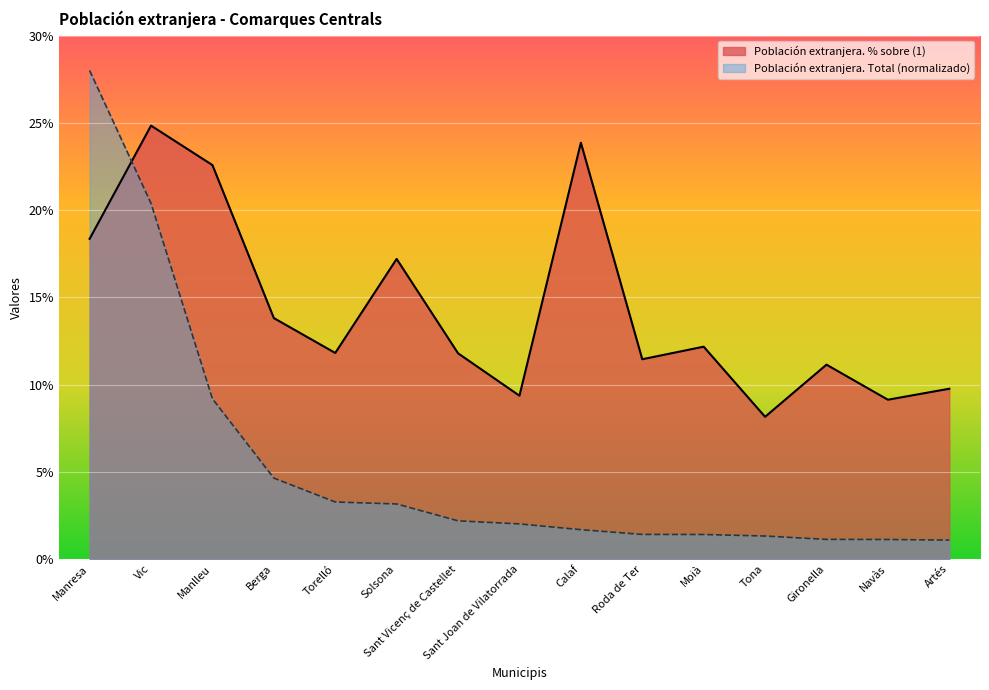

List the labels in order of Población extranjera. % sobre (1) value, smallest first.

Tona, Navàs, Sant Joan de Vilatorrada, Artés, Gironella, Roda de Ter, Sant Vicenç de Castellet, Torelló, Moià, Berga, Solsona, Manresa, Manlleu, Calaf, Vic